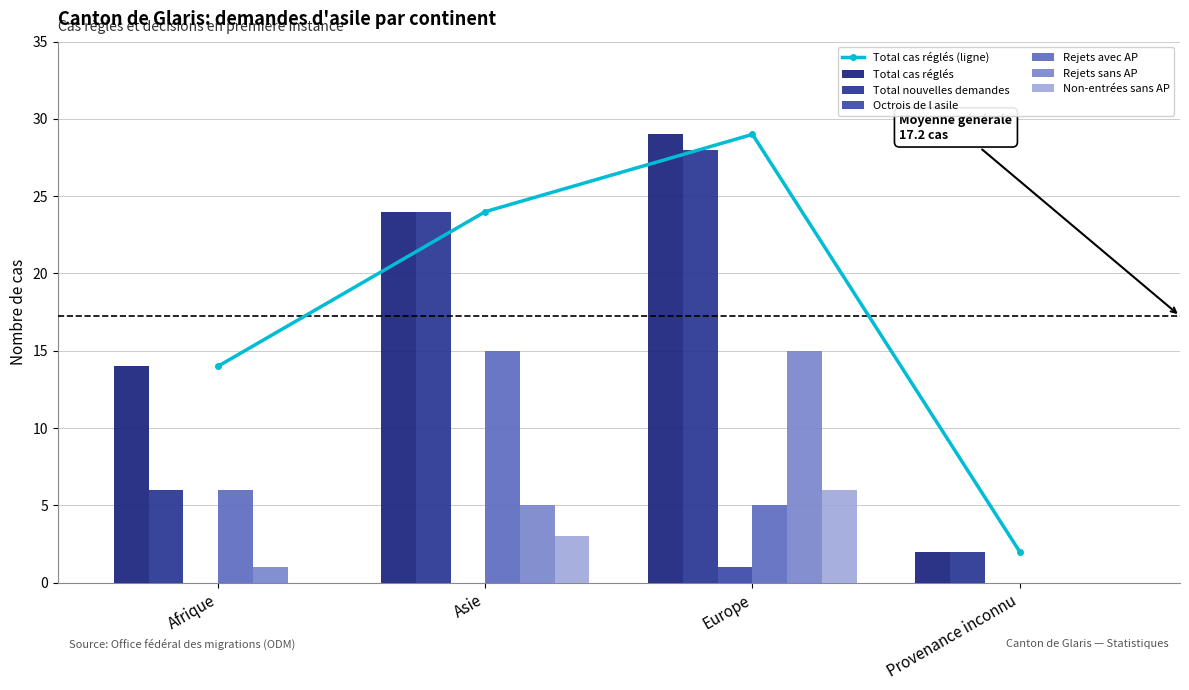

What is the label of the 4th bar from the right?

Afrique